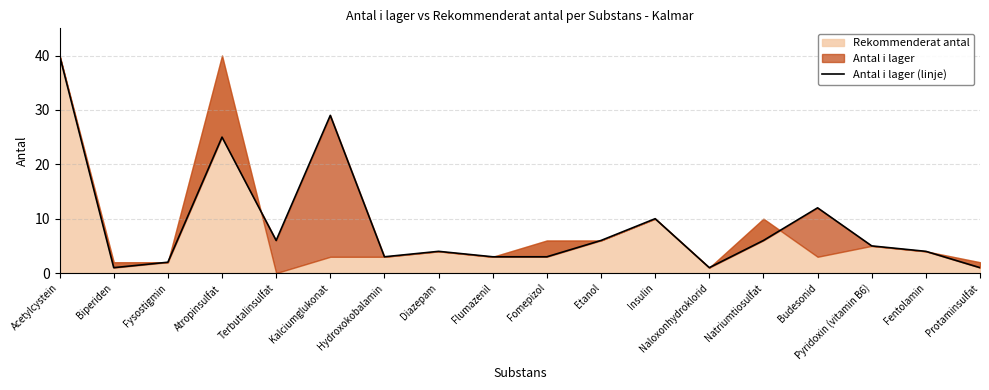

What is the average value?

9